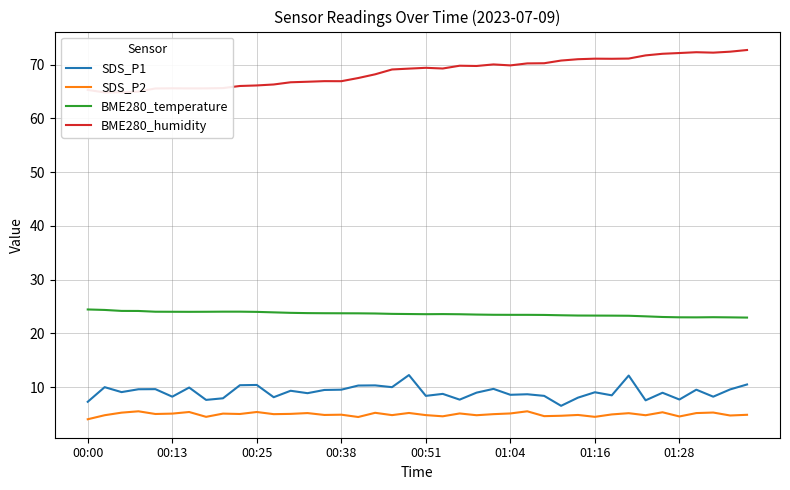

What is the highest value of the BME280_humidity series?

72.7